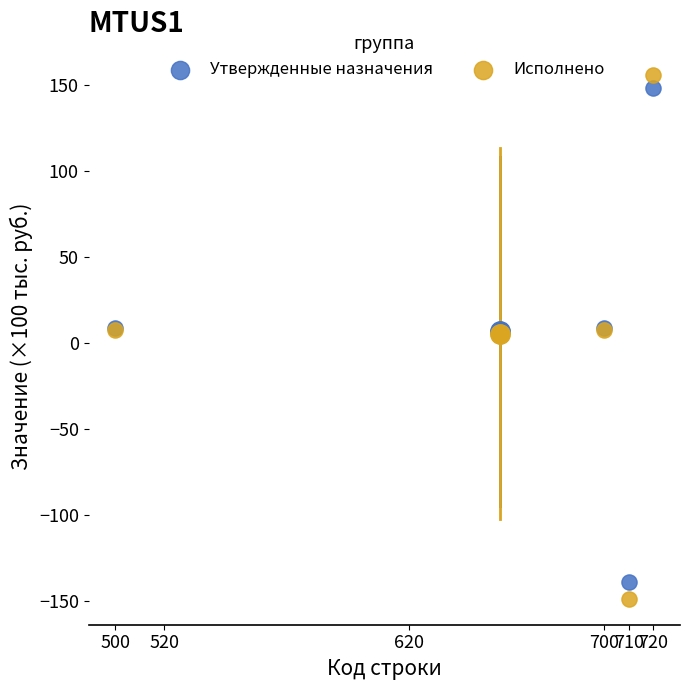

Which series has the largest Y range (max minus min)?

Исполнено